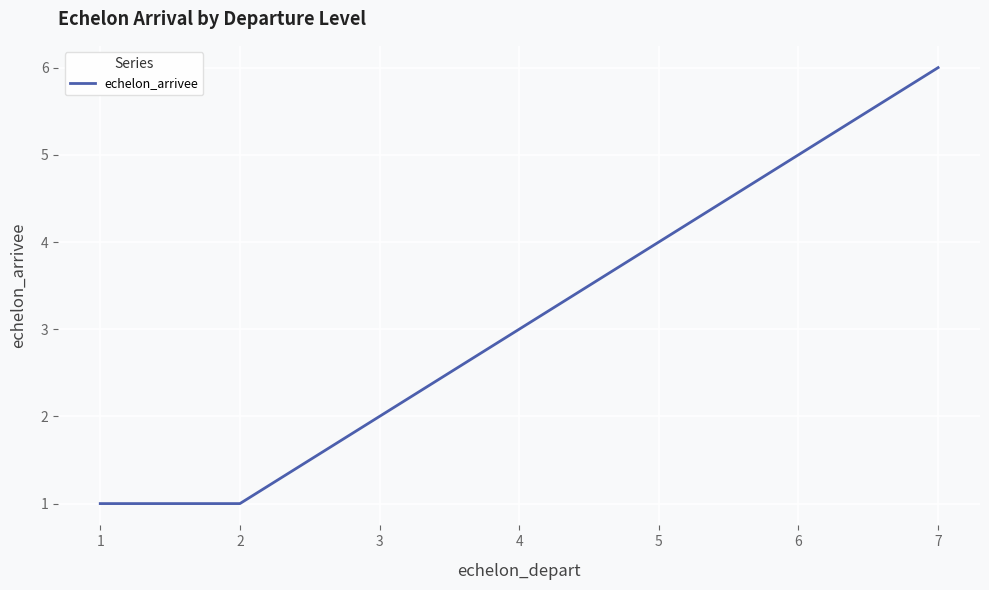

What is the minimum value shown in the chart?

1